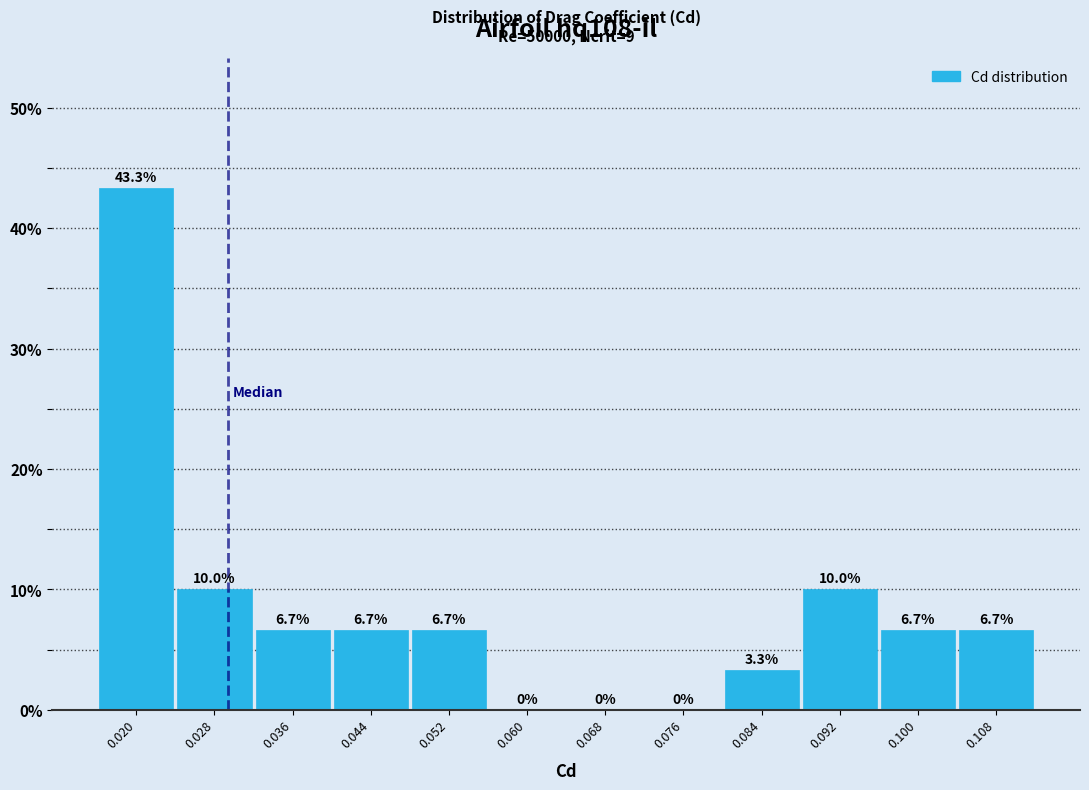

Reading left to right, transcribe this chart: for each bar, give the range it covers on the x-axis and its height. The bar edges are not printed on the chart, so give them approximately, as read against the axis.

0.016 to 0.024: 43.3
0.024 to 0.032: 10.0
0.032 to 0.040: 6.7
0.040 to 0.048: 6.7
0.048 to 0.056: 6.7
0.056 to 0.064: 0.0
0.064 to 0.072: 0.0
0.072 to 0.080: 0.0
0.080 to 0.088: 3.3
0.088 to 0.096: 10.0
0.096 to 0.104: 6.7
0.104 to 0.112: 6.7